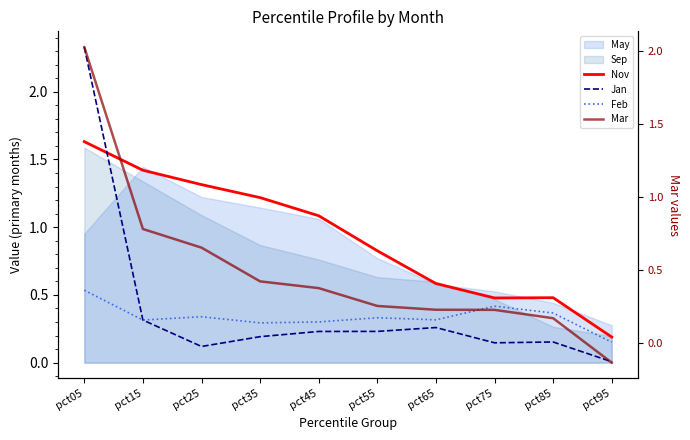

What is the highest value of the Jan series?

2.3